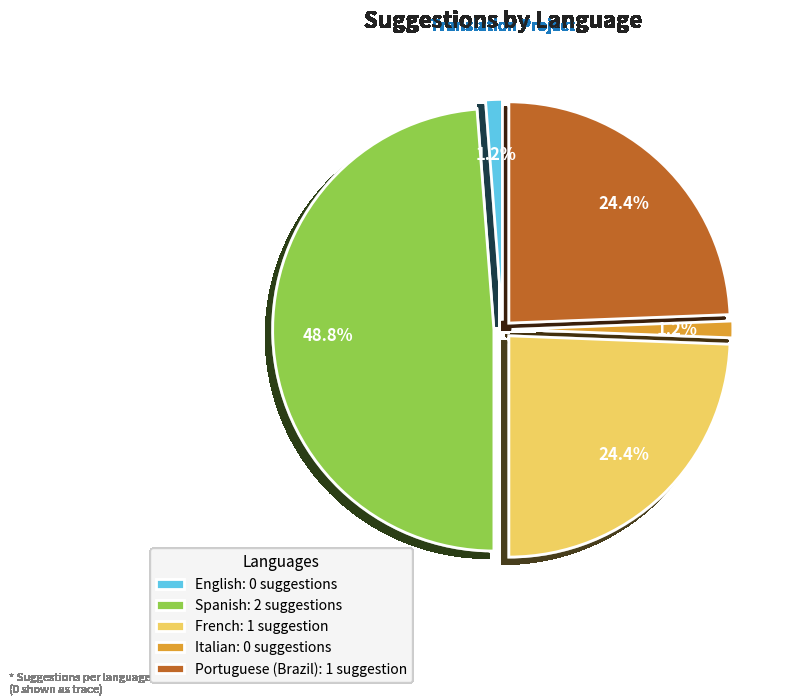

What is the change in value from French to Italian?

-1